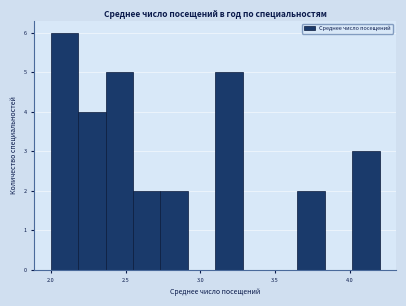

Around what value on the x-axis is the tallest bar? Give the approximate position of its centre, as read against the axis.

2.10